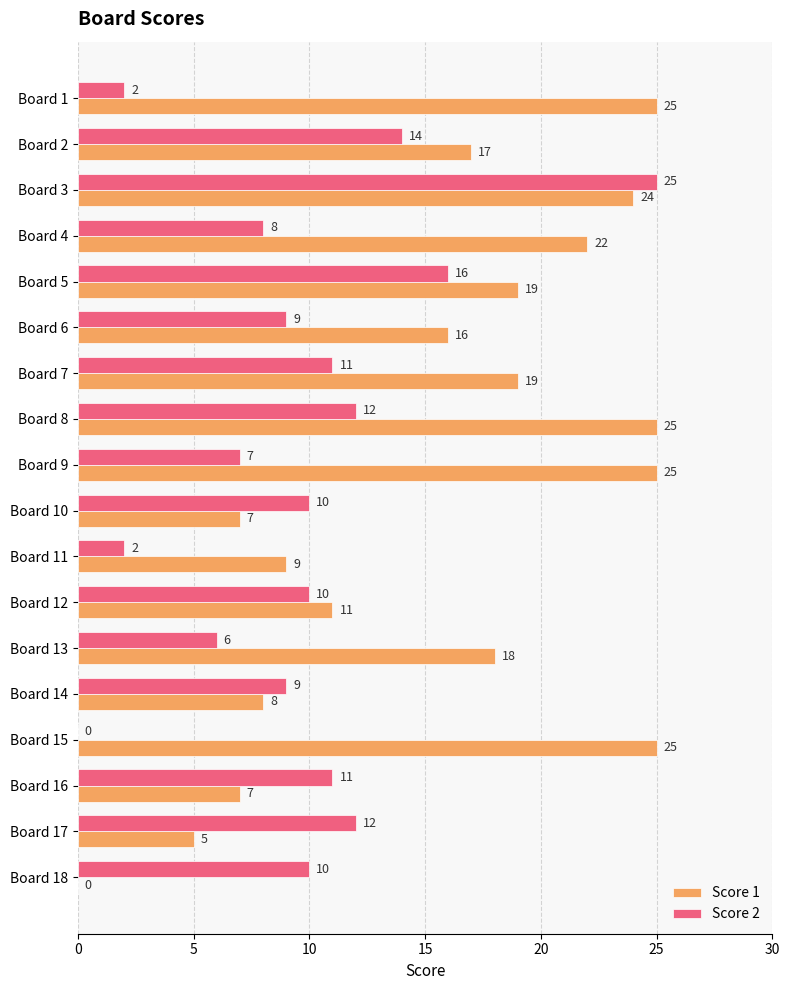

What are all the series names shown in the legend?

Score 1, Score 2